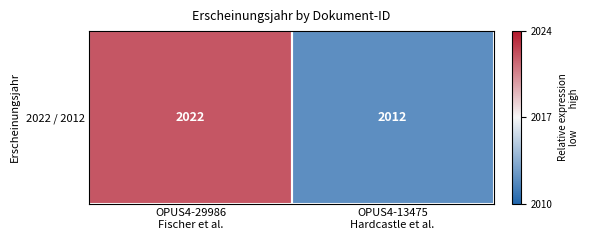

What is the minimum value shown in the chart?

2012